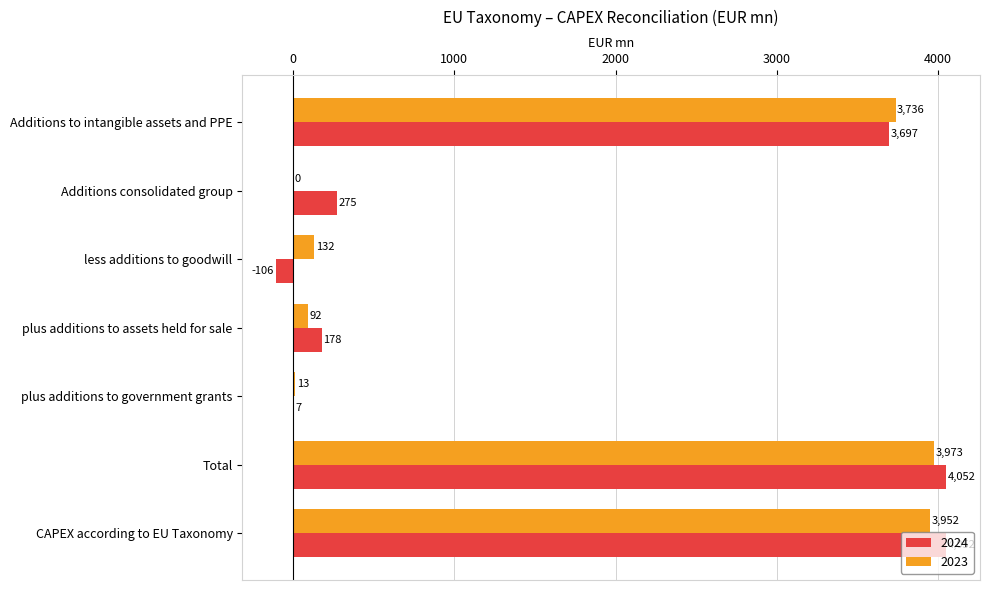

Which series changed the most between Additions consolidated group and plus additions to assets held for sale?

2024